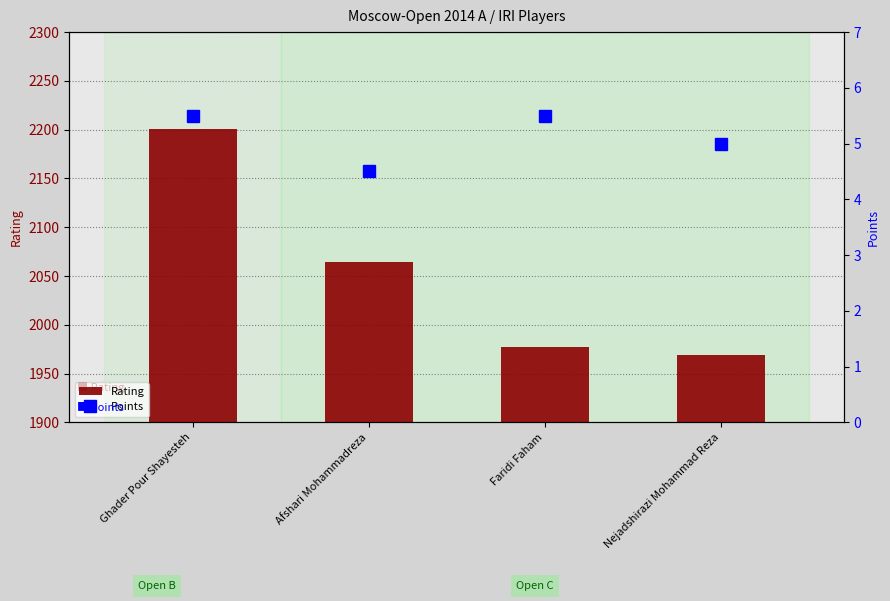

Reading left to right, what are all the values shown in this chart?

Rating: 2201.0	2064.0	1977.0	1969.0
Points: 5.5	4.5	5.5	5.0